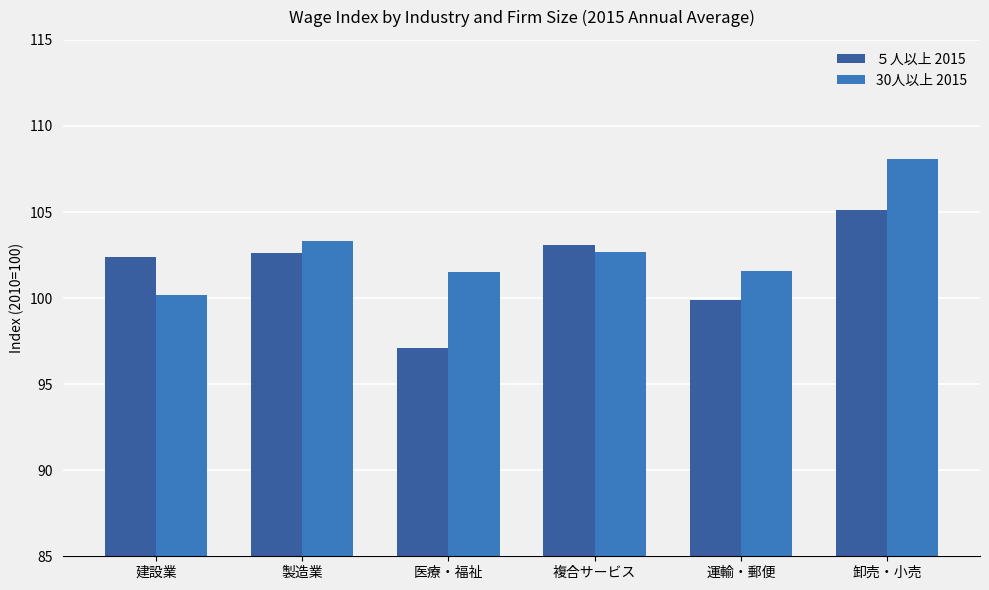

At which label does ５人以上 2015 reach its peak?

卸売・小売